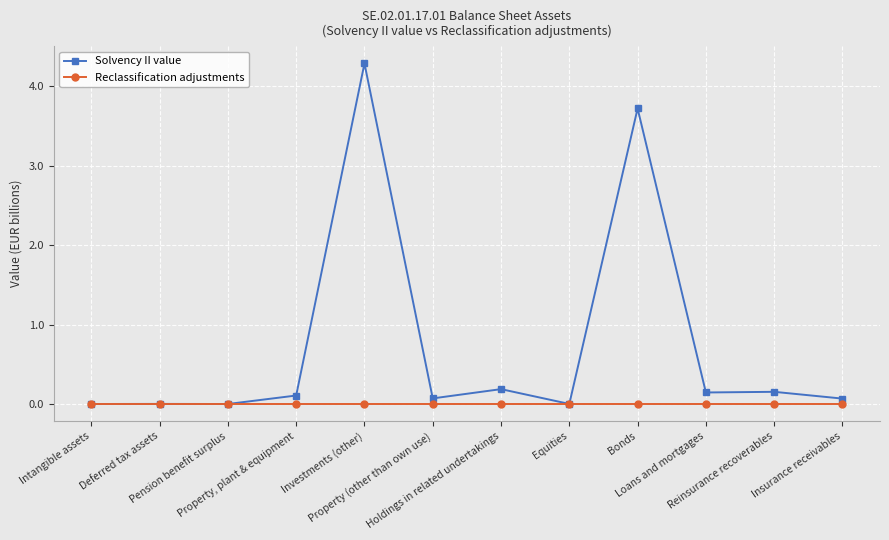

Rank the series by their average value, from highest to lowest.

Solvency II value, Reclassification adjustments